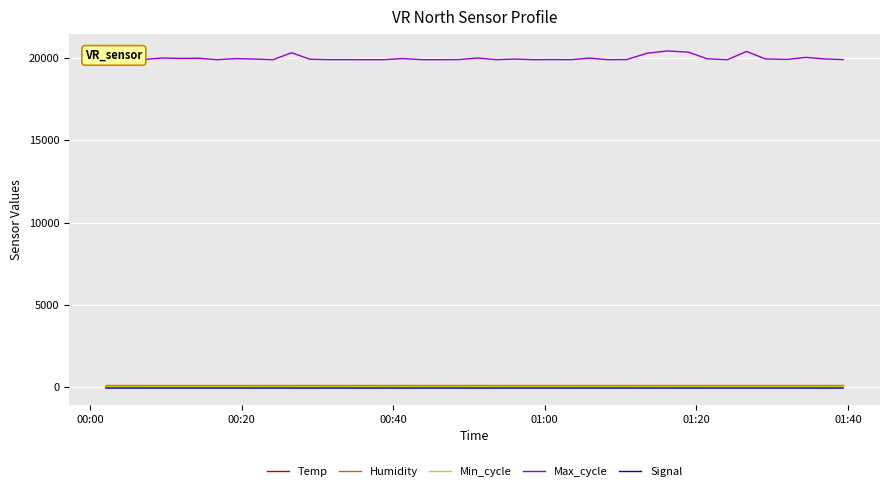

Which series has the largest range (max minus min)?

Max_cycle